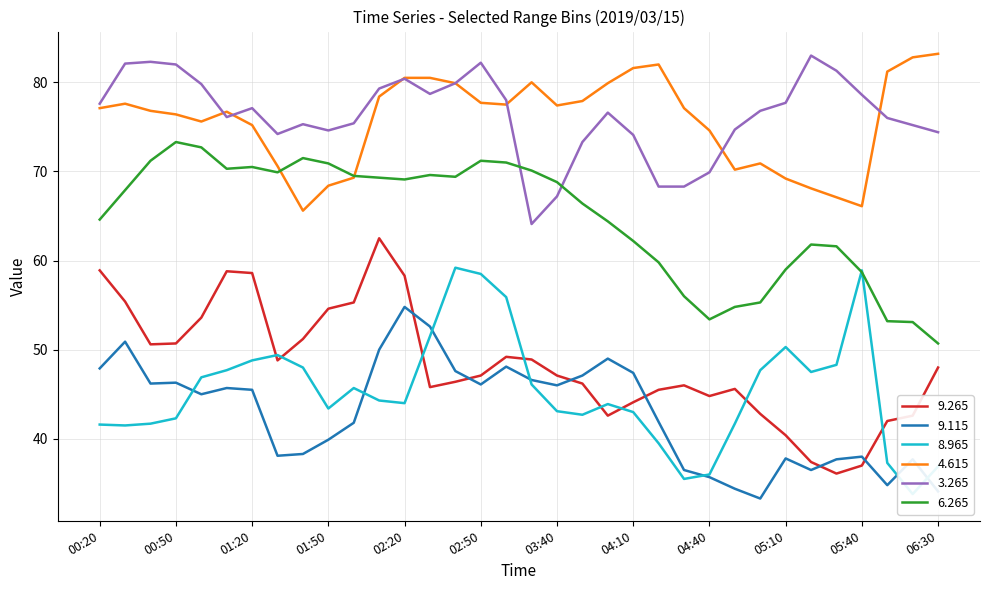

Which series has the largest total across all categories?

3.265